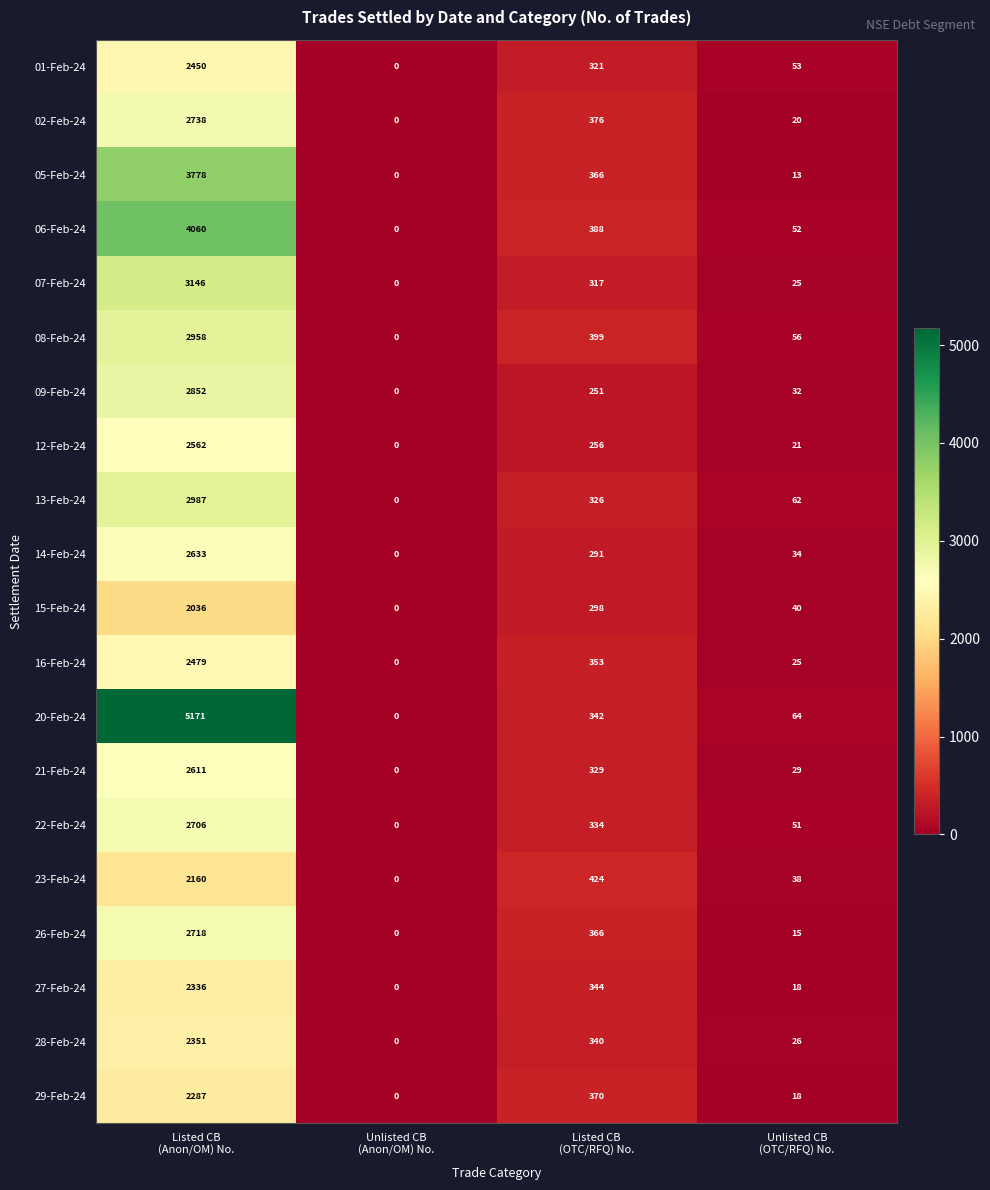

At which category is the sum across all series the highest?

Listed CB
(Anon/OM) No.